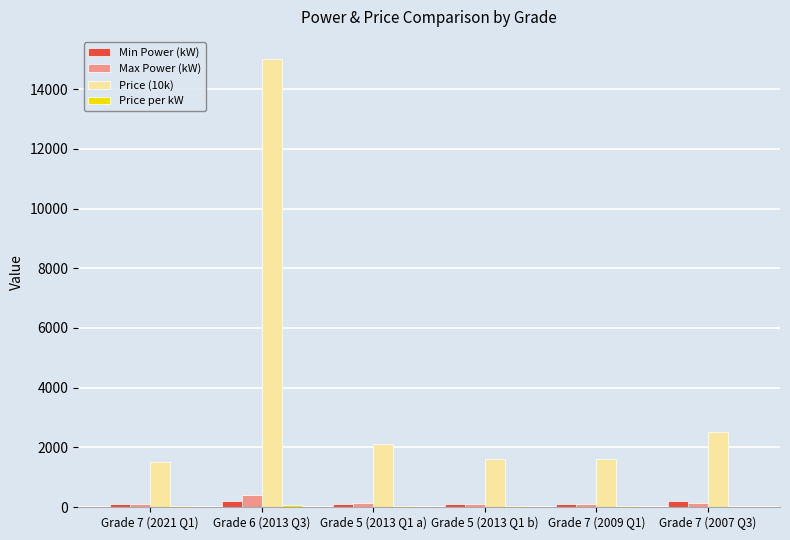

What is the maximum value for Max Power (kW)?

400.0